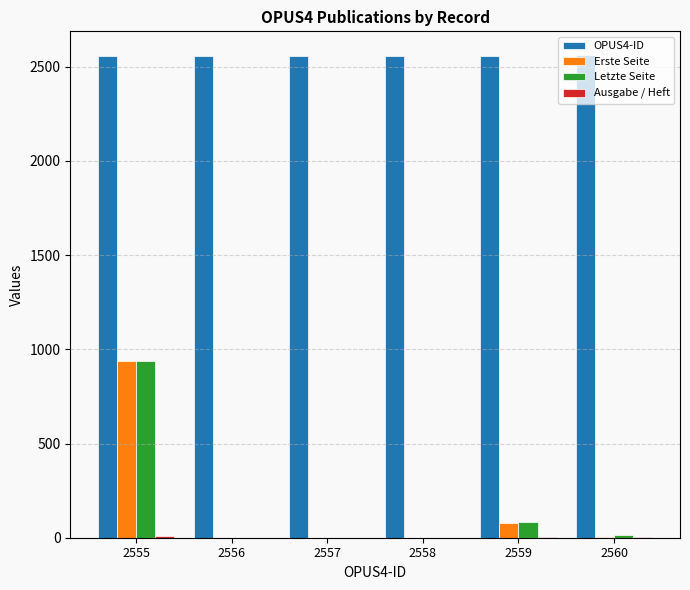

The value of Letzte Seite at 2555 is 939. True or false?

True